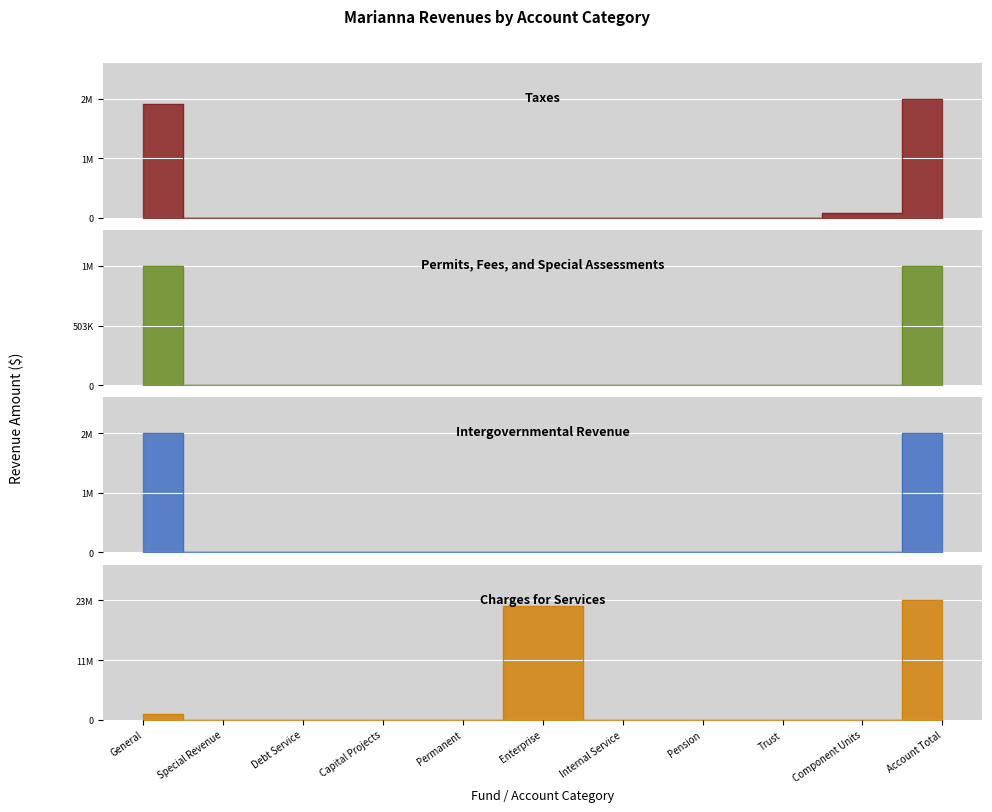

True or false: Intergovernmental Revenue has a value of 0 at Permanent.

True